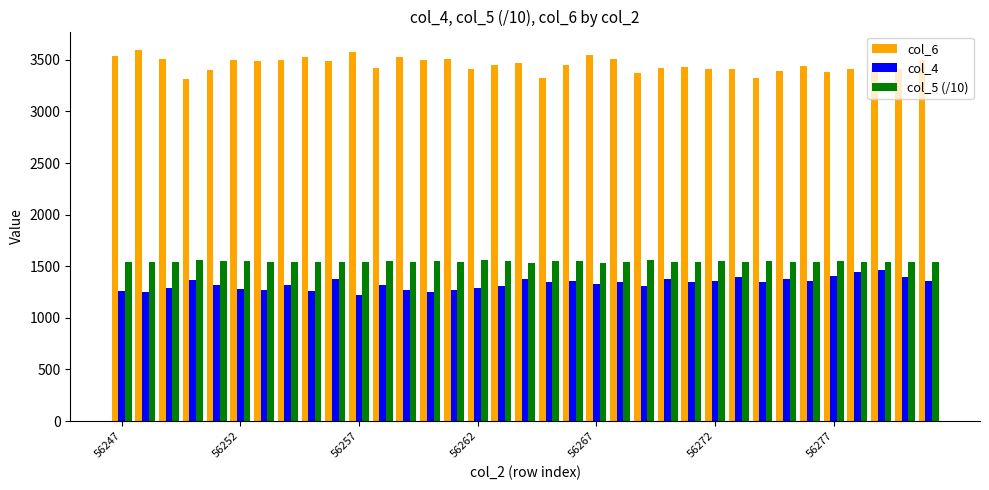

What is the smallest value displayed?

1224